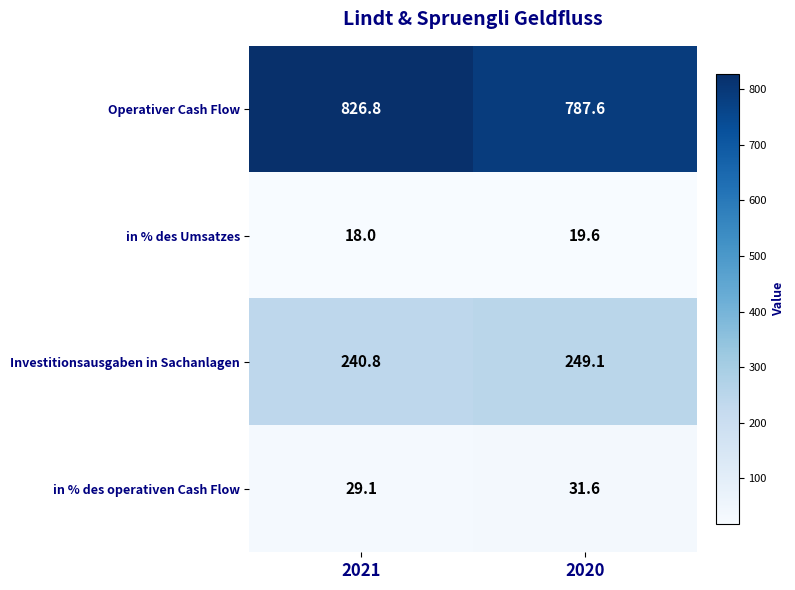

At how many categories does at least one series exceed 99?

2